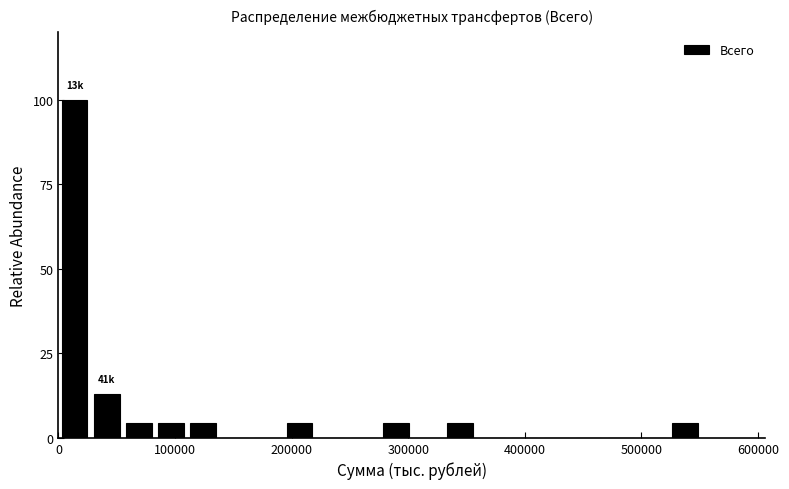

Around what value on the x-axis is the tallest bar? Give the approximate position of its centre, as read against the axis.

10000